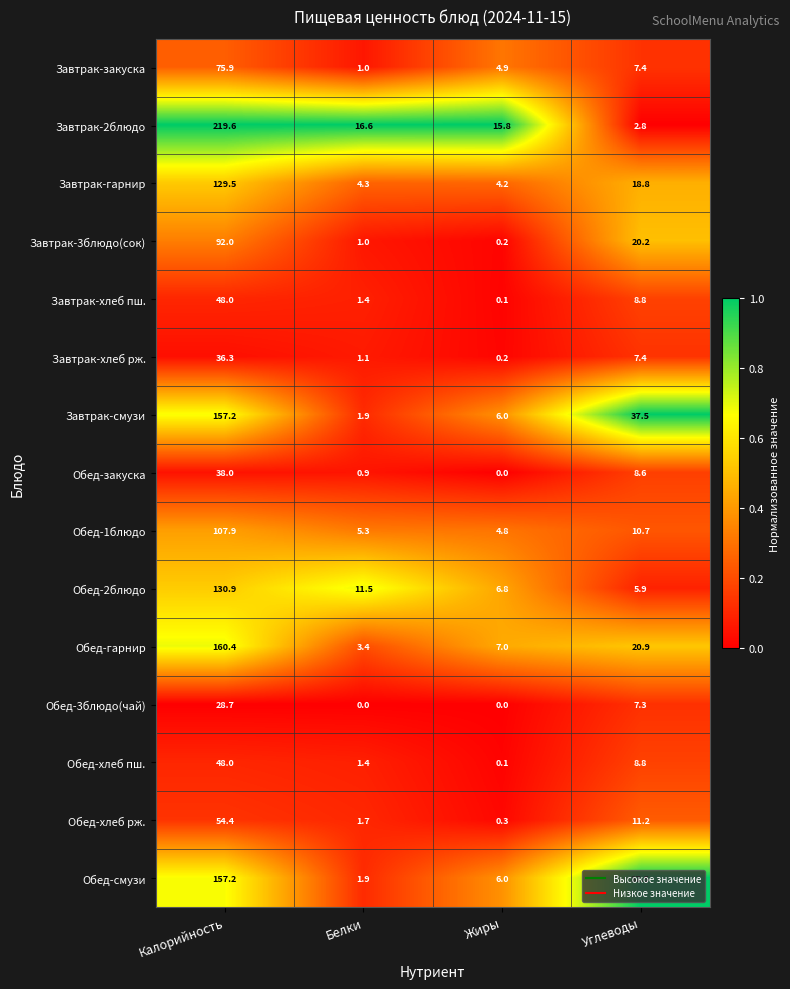

What is the total value across all series at Калорийность?

1484.0